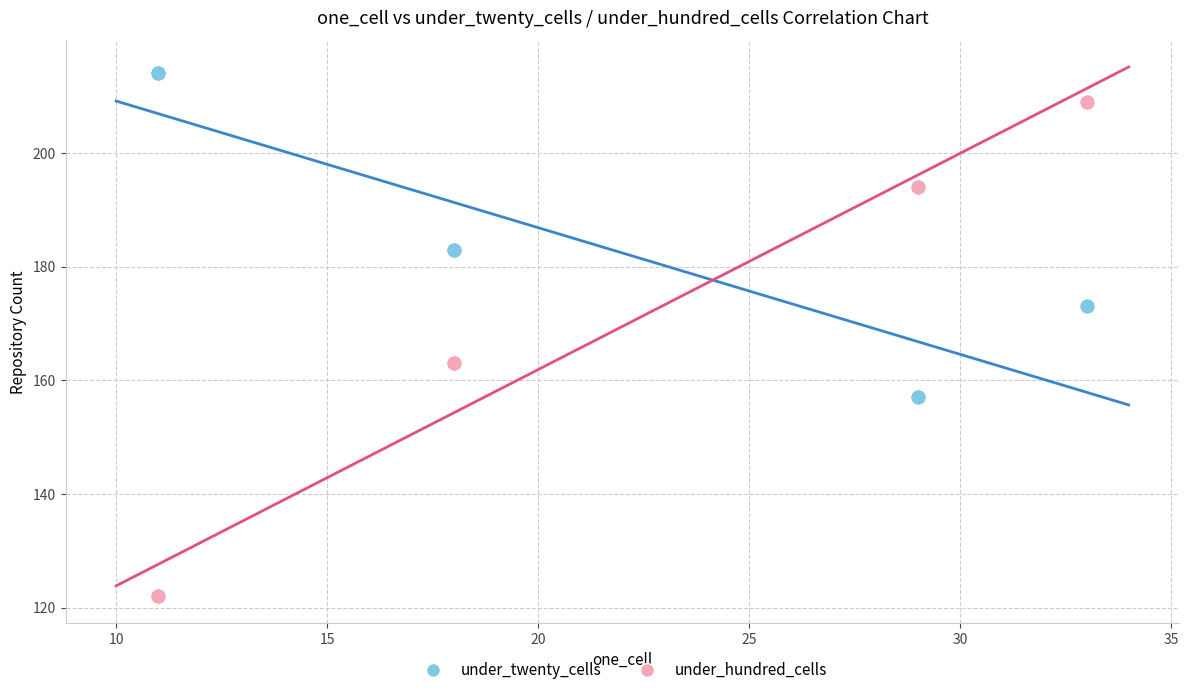

Which series has the widest spread of Y values?

under_hundred_cells